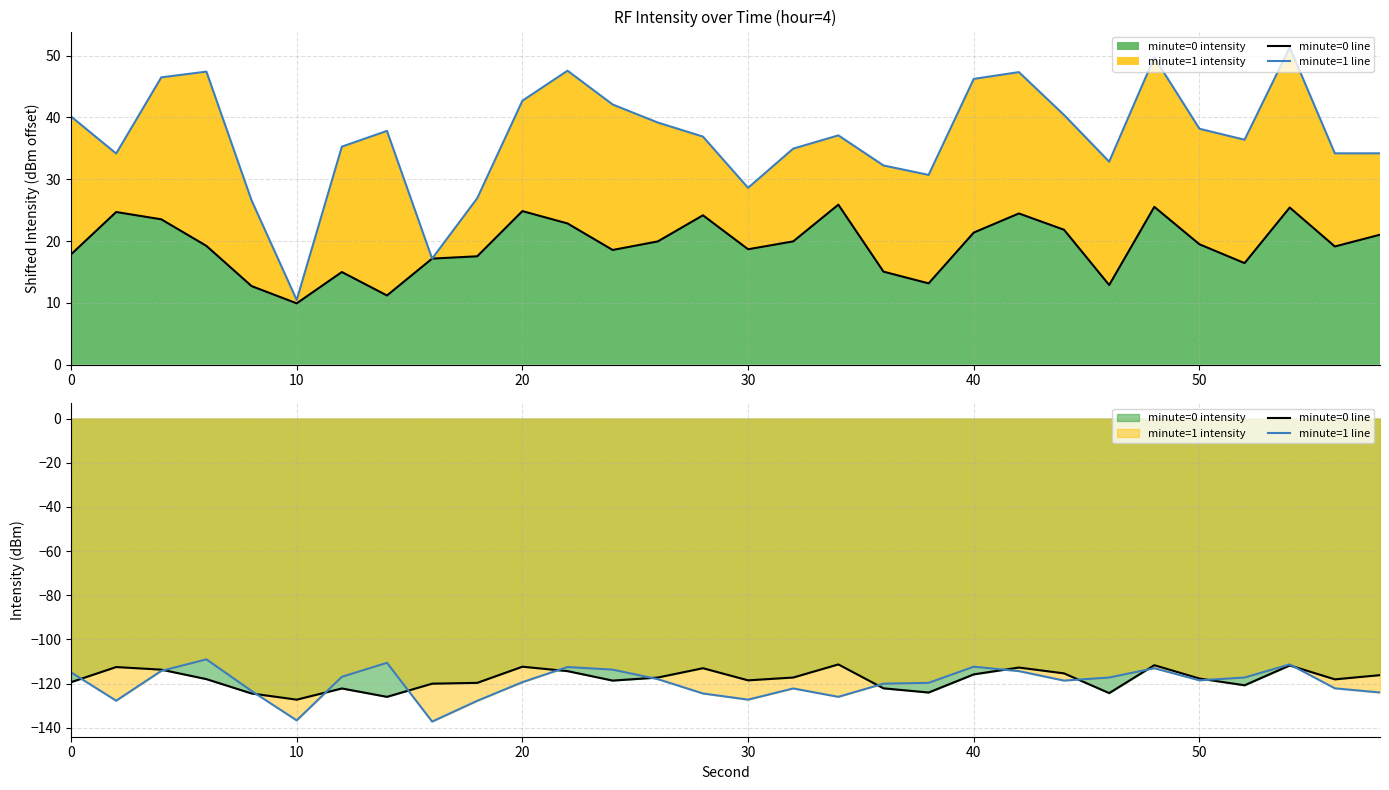

What is the approximate value of minute=1 line at 0?

-114.9